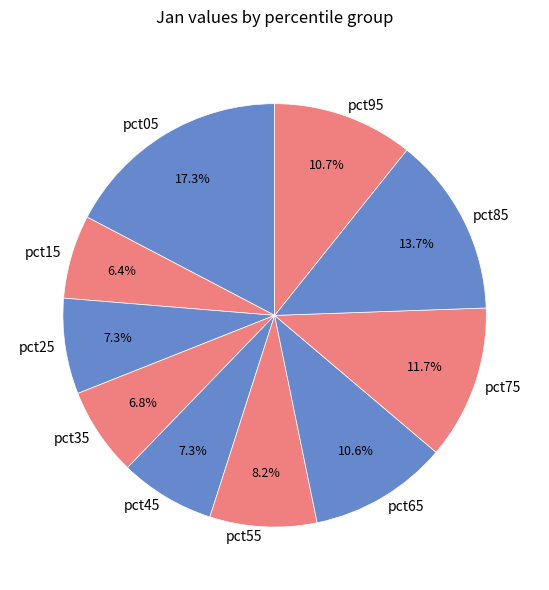

The pct85 slice represents 25% of the pie. True or false?

False